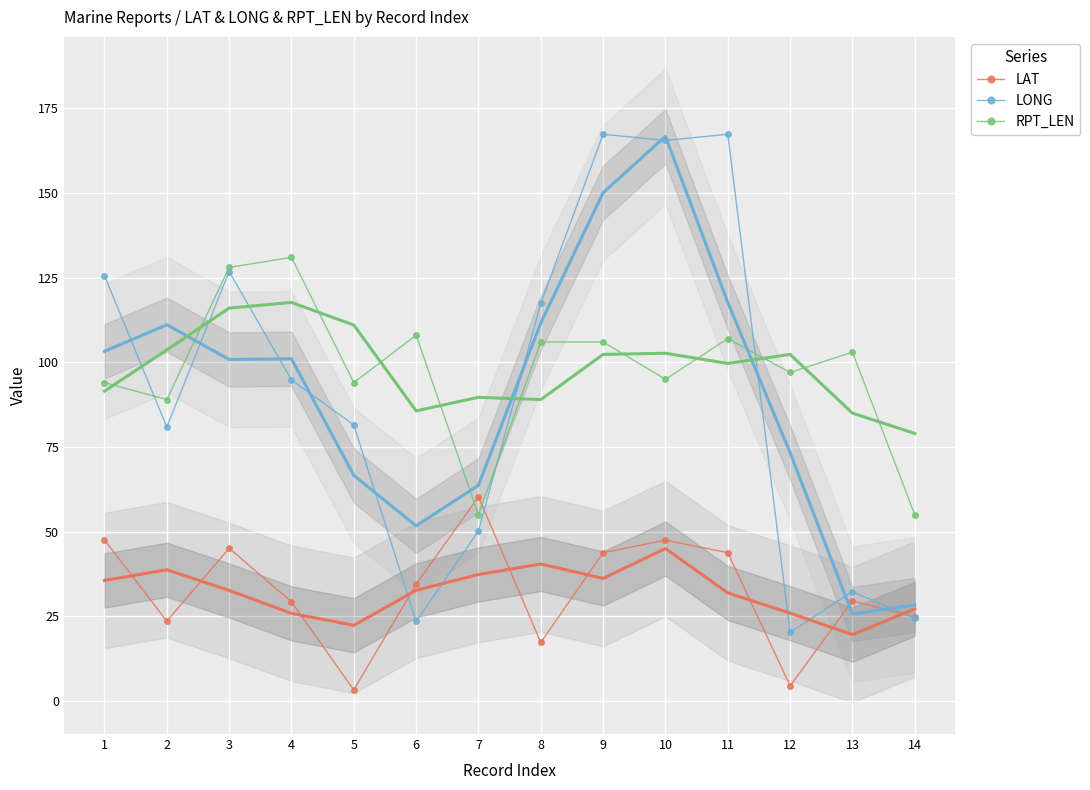

Reading right to left, extract all data points from this chart.

LAT: 14=24.8	13=29.6	12=4.5	11=43.8	10=47.5	9=43.8	8=17.3	7=60.3	6=34.5	5=3.3	4=29.3	3=45.1	2=23.6	1=47.6
LONG: 14=24.5	13=32.3	12=20.3	11=167.3	10=165.5	9=167.3	8=117.4	7=50.2	6=23.5	5=81.5	4=94.8	3=126.8	2=80.9	1=125.6
RPT_LEN: 14=55.0	13=103.0	12=97.0	11=107.0	10=95.0	9=106.0	8=106.0	7=55.0	6=108.0	5=94.0	4=131.0	3=128.0	2=89.0	1=94.0